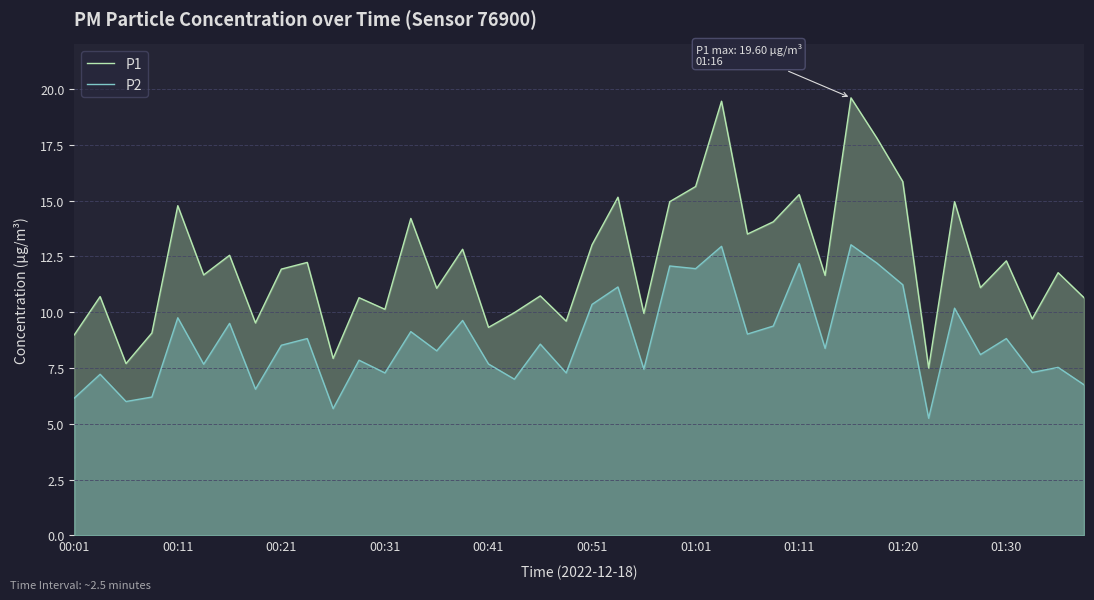

What is the difference between the P1 values at 10 and 13?

6.3